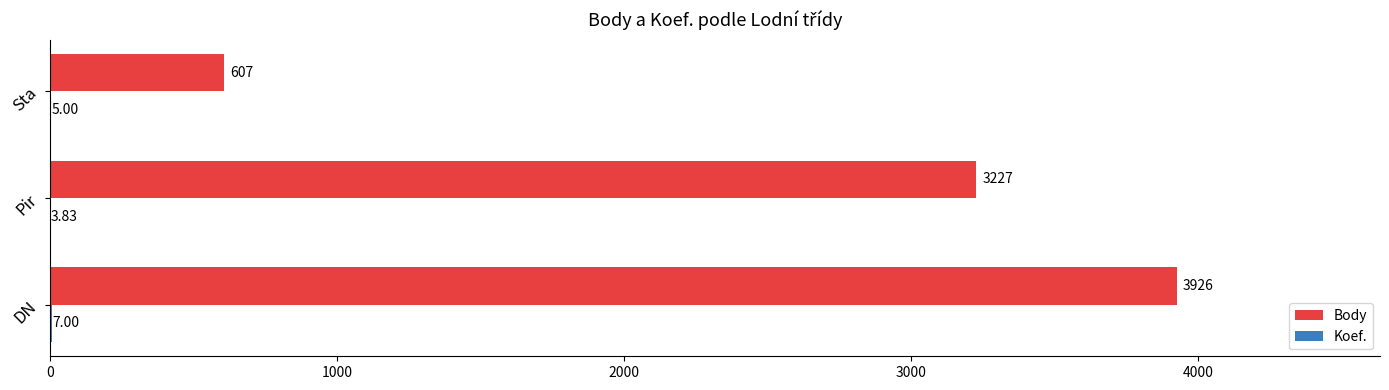

Which label corresponds to the largest value in the chart?

DN